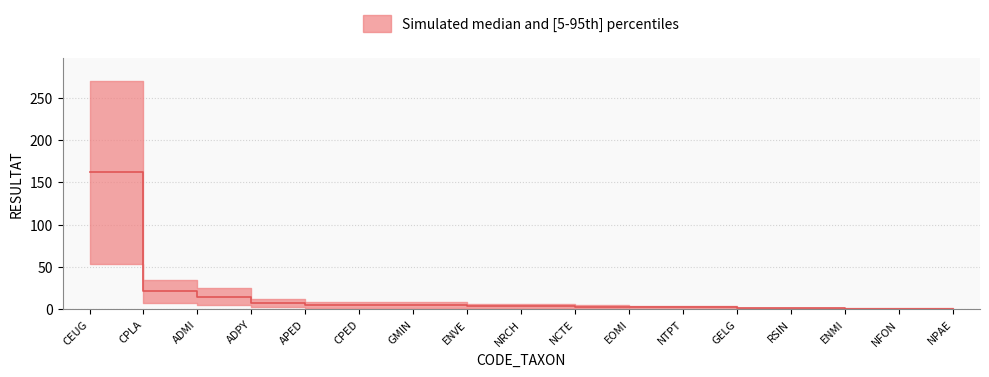

What is the value of the 15th point from the left?

0.6